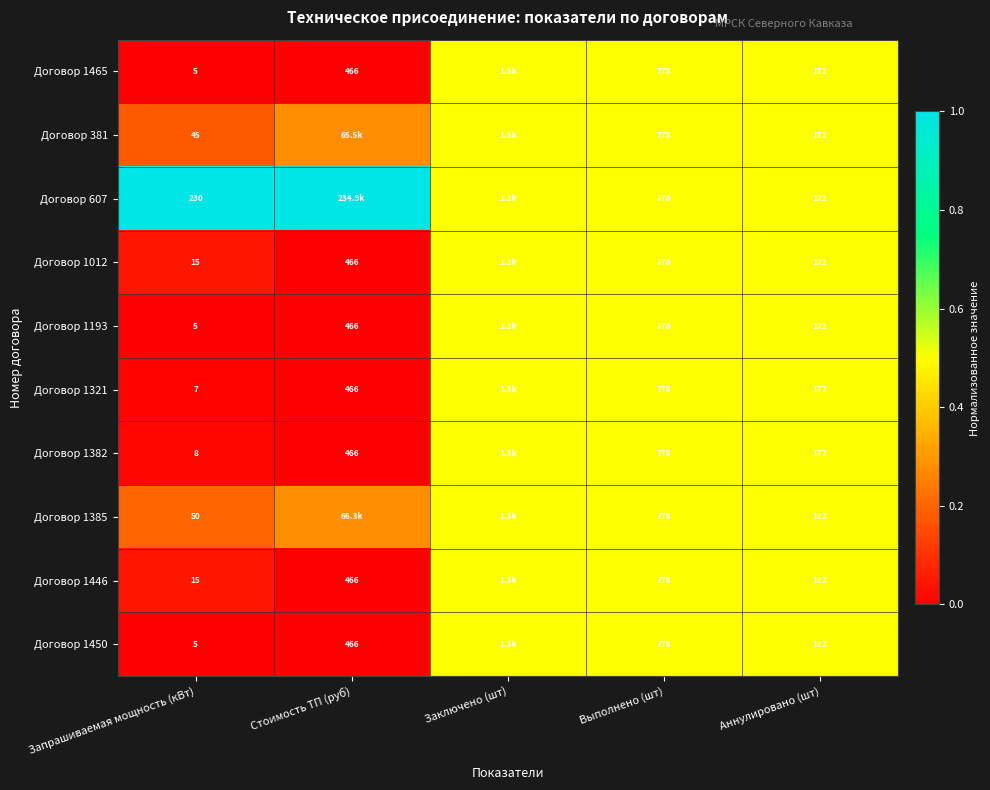

Is the value of Договор 607 at Аннулировано (шт) greater than the value of Договор 1446 at Выполнено (шт)?

No